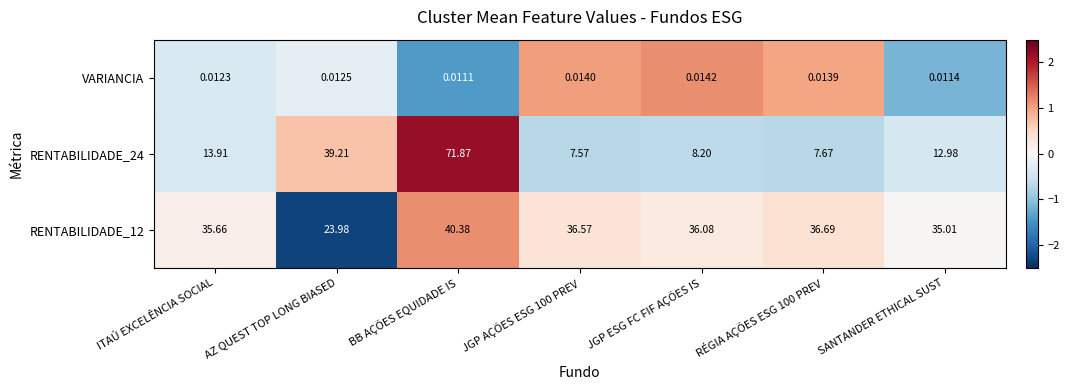

At which label does RENTABILIDADE_24 first exceed 12?

ITAÚ EXCELÊNCIA SOCIAL